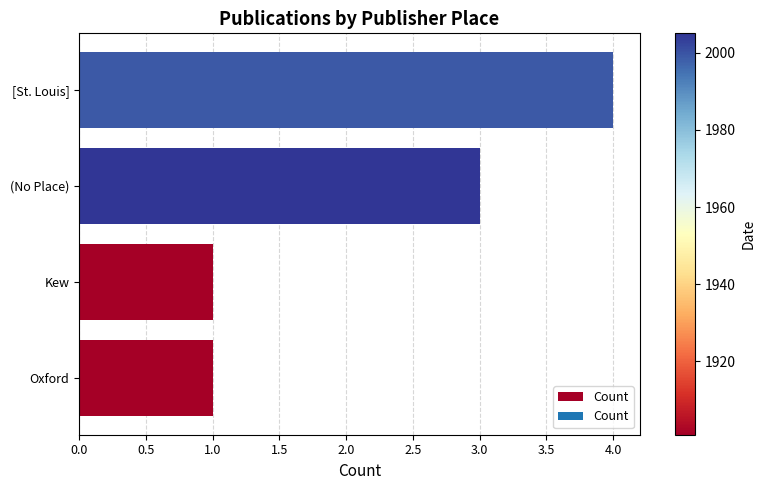

What is the difference between the maximum and second lowest values?

3